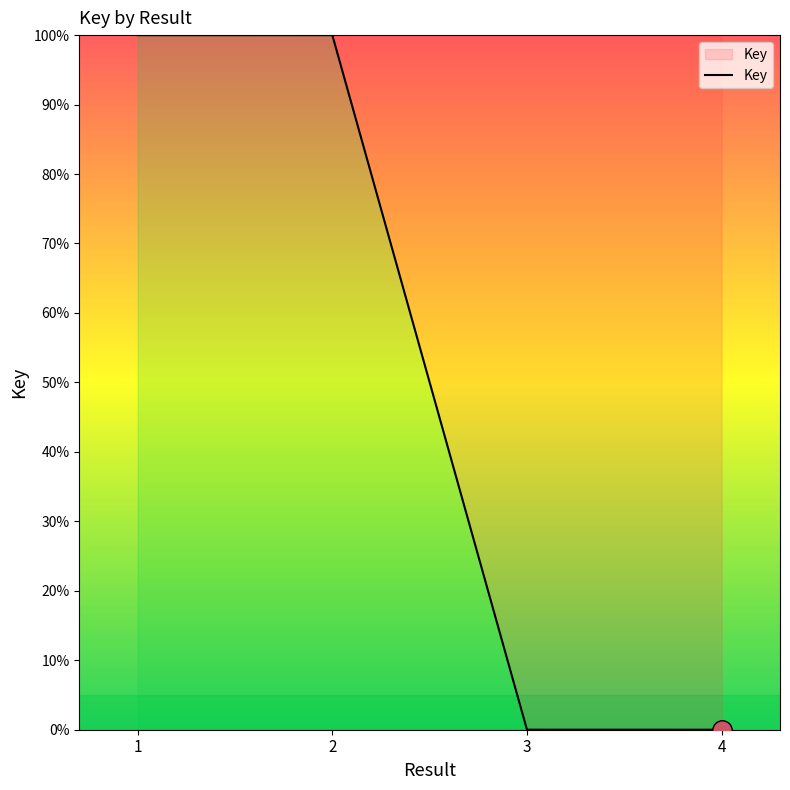

What is the average value?

50.0